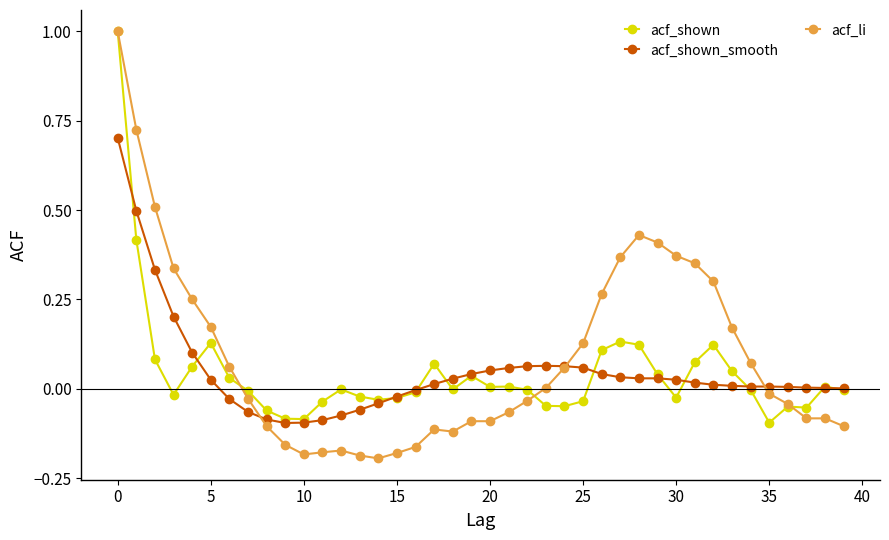

What is the highest value of the acf_shown series?

1.0